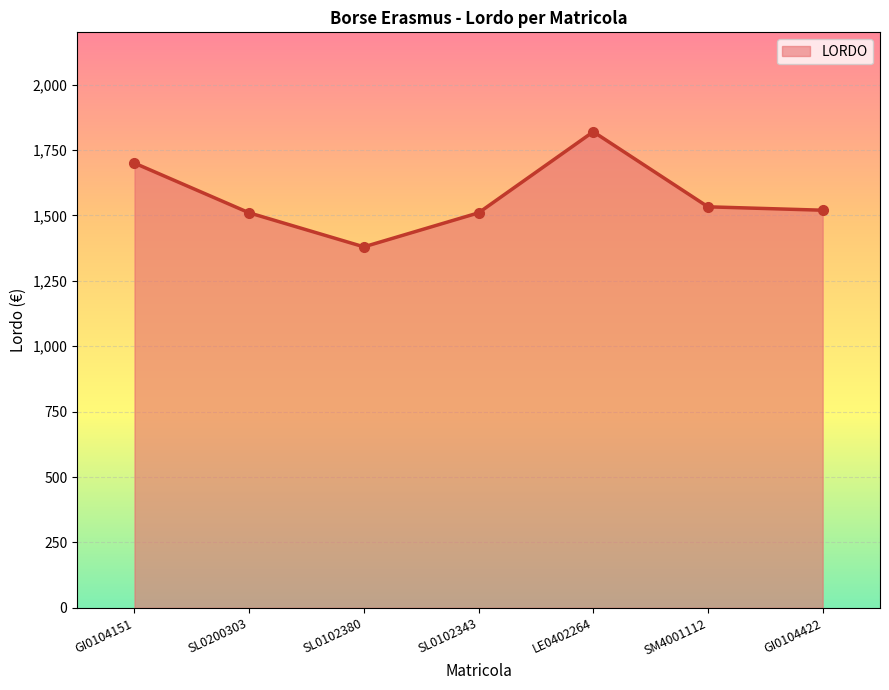

Does the chart display data point markers on the line(s)?

Yes